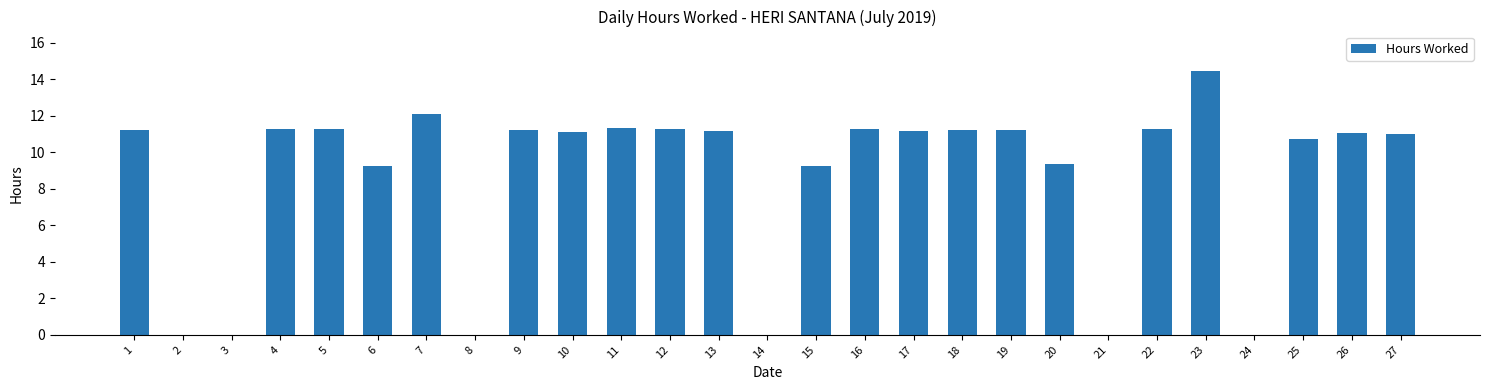

Between 21 and 11, which is larger?

11